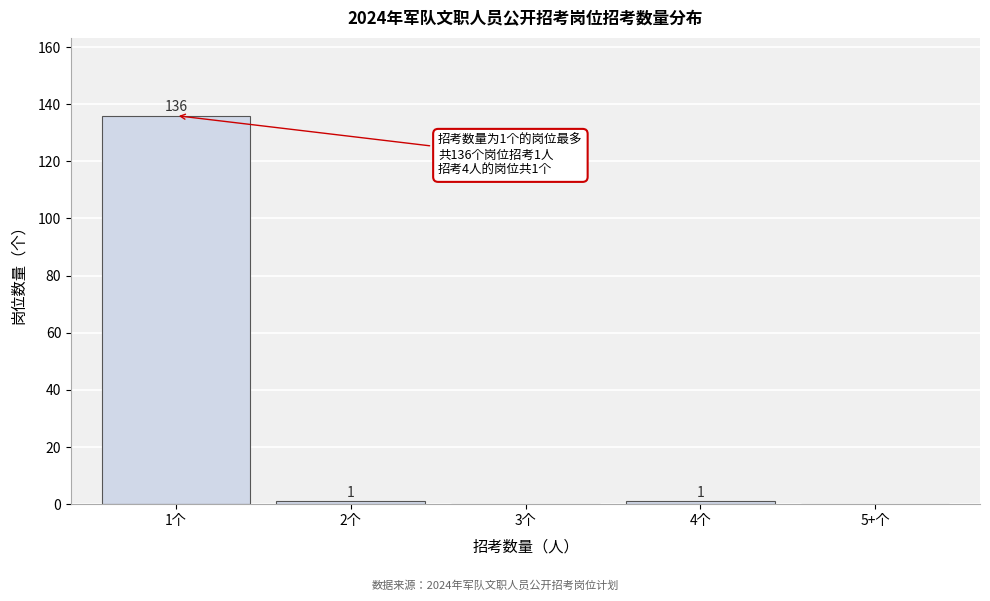

Reading left to right, transcribe all the data shown in this chart.

1个=136	2个=1	3个=0	4个=1	5+个=0